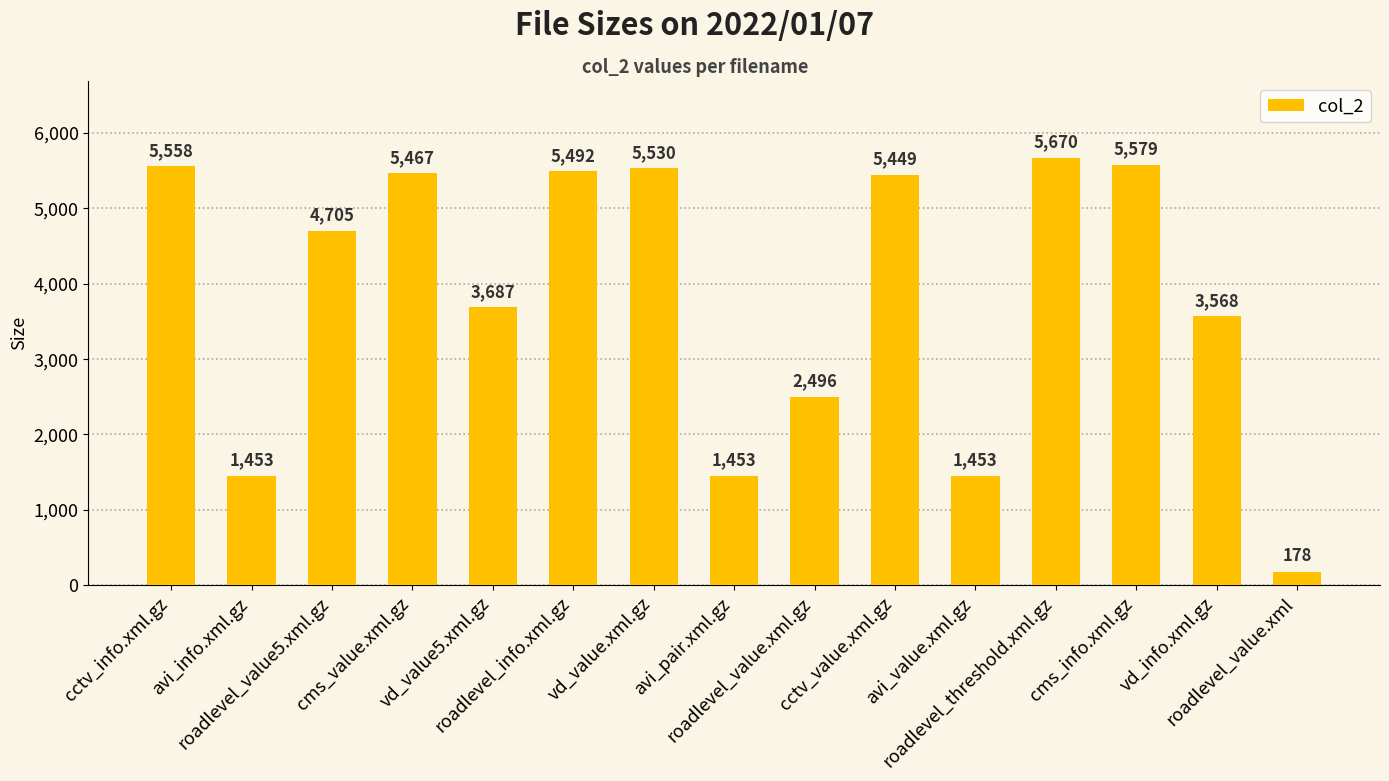

What is the label of the 8th bar from the right?

avi_pair.xml.gz